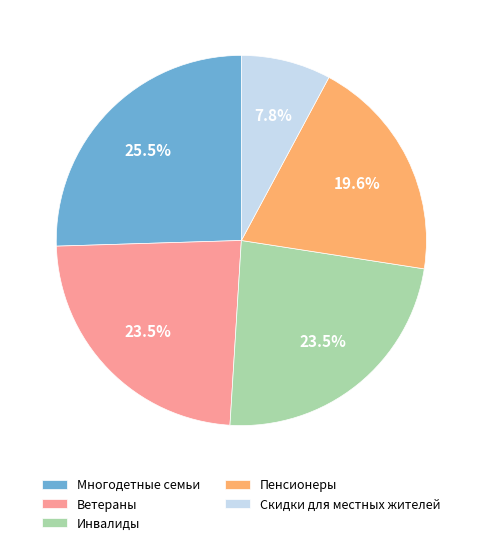

How many slices are in this pie chart?

5